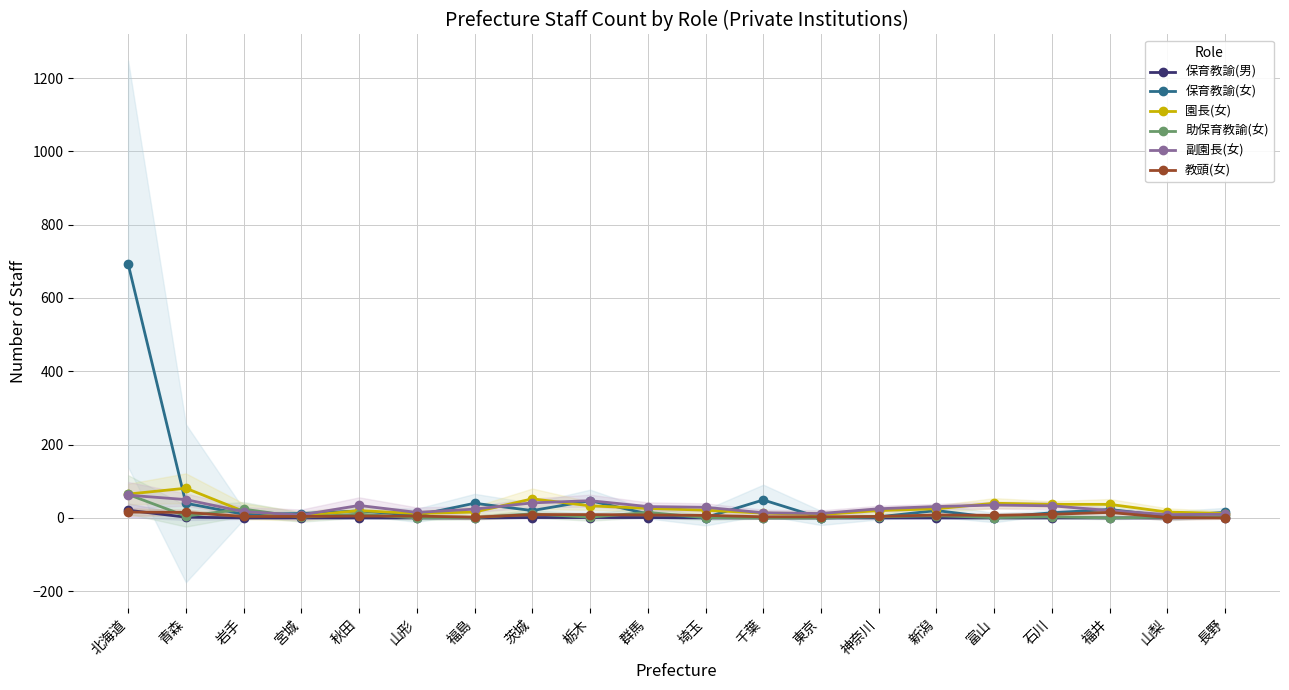

Does the chart have visible grid lines?

Yes